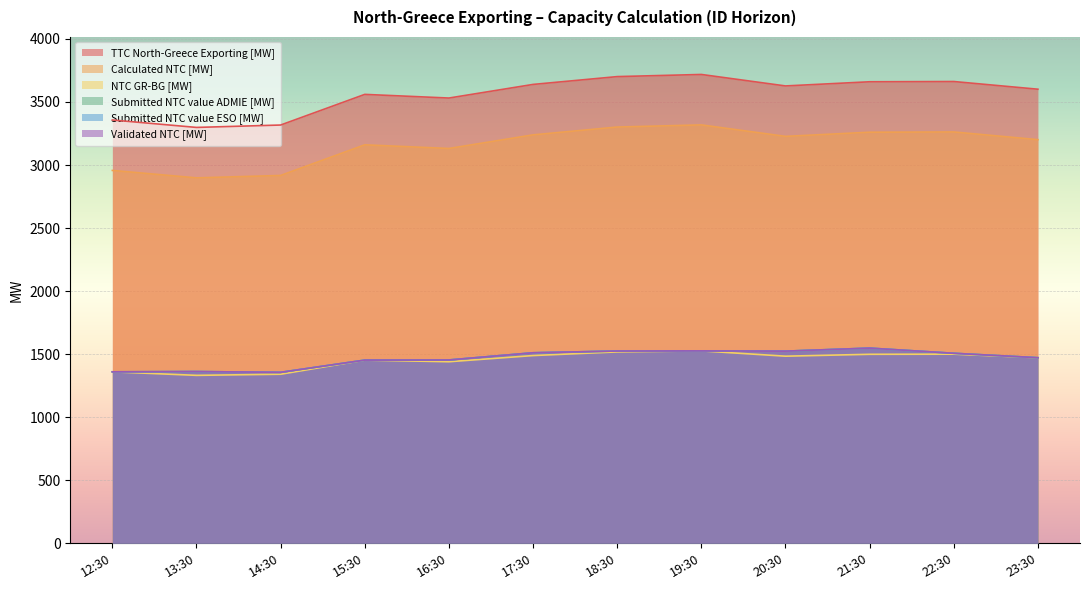

What is the smallest value displayed?

1332